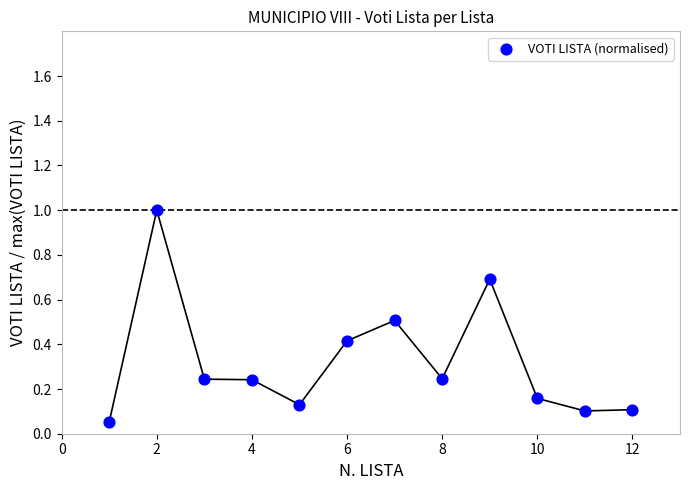

What is the range of Y values (max minus min)?

0.9